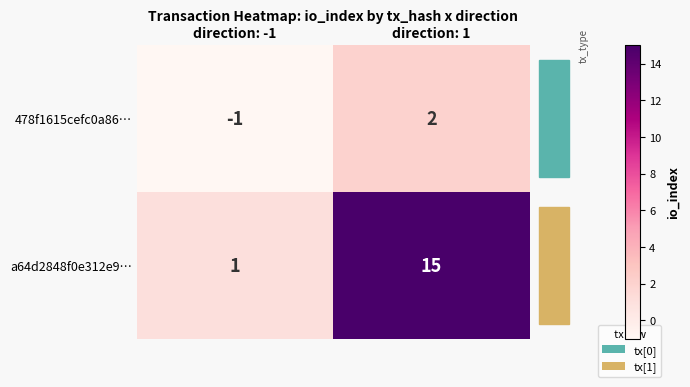

Is the value of a64d2848f0e312e9… at direction: 1 greater than the value of 478f1615cefc0a86… at direction: -1?

Yes